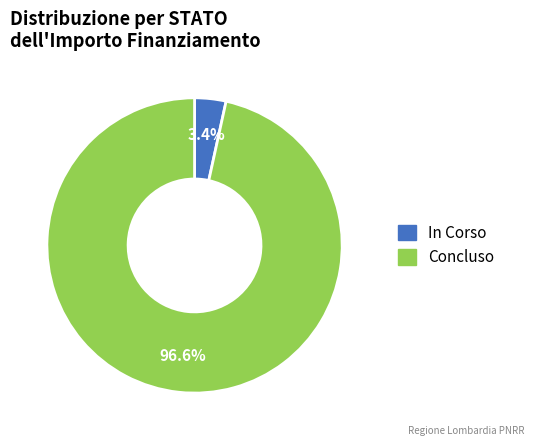

Rank the categories by value from lowest to highest.

In Corso, Concluso